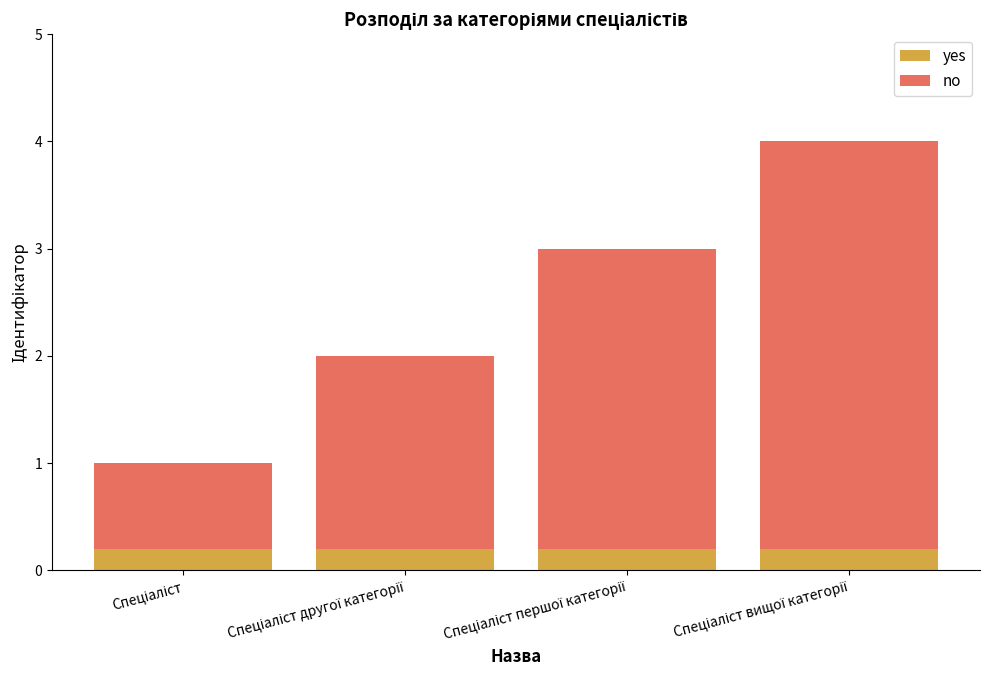

What is the sum of all yes values?

0.8